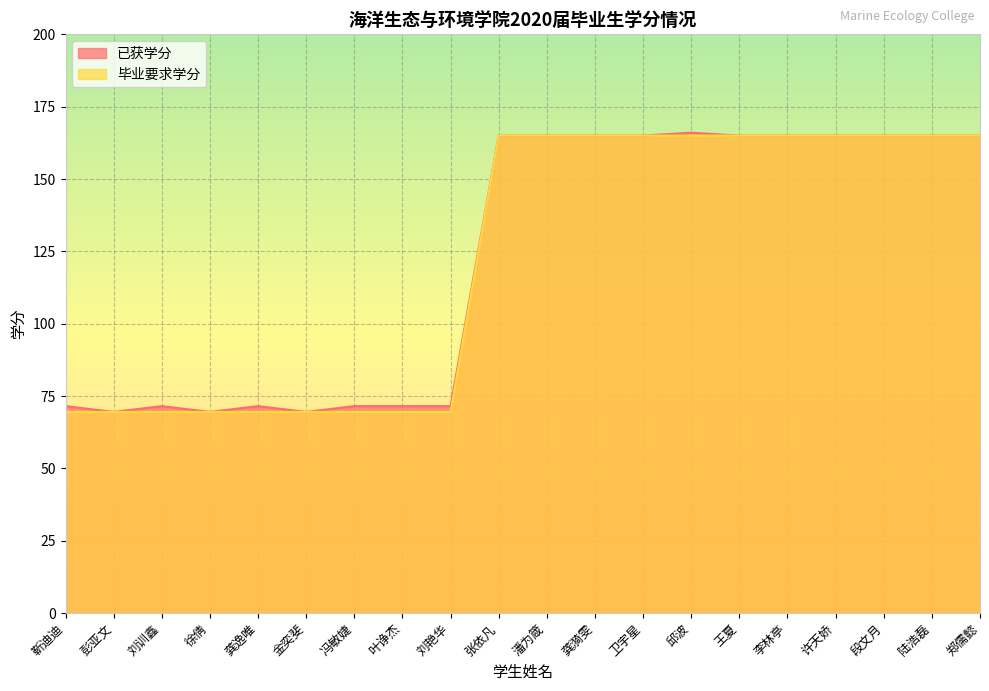

How many lines are shown in the chart?

2